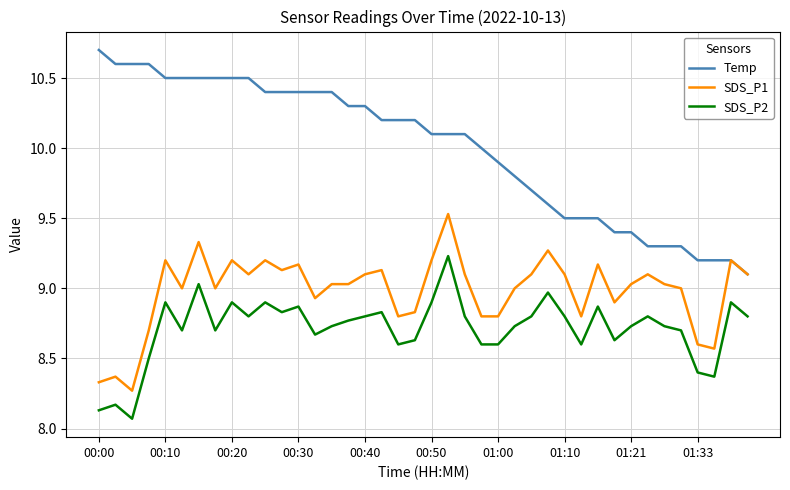

Which series has the largest range (max minus min)?

Temp